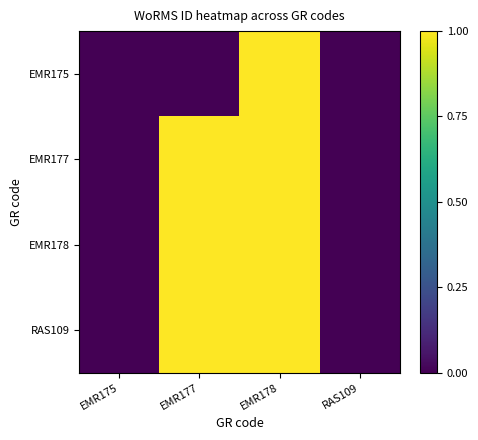

At which category is the sum across all series the highest?

EMR178